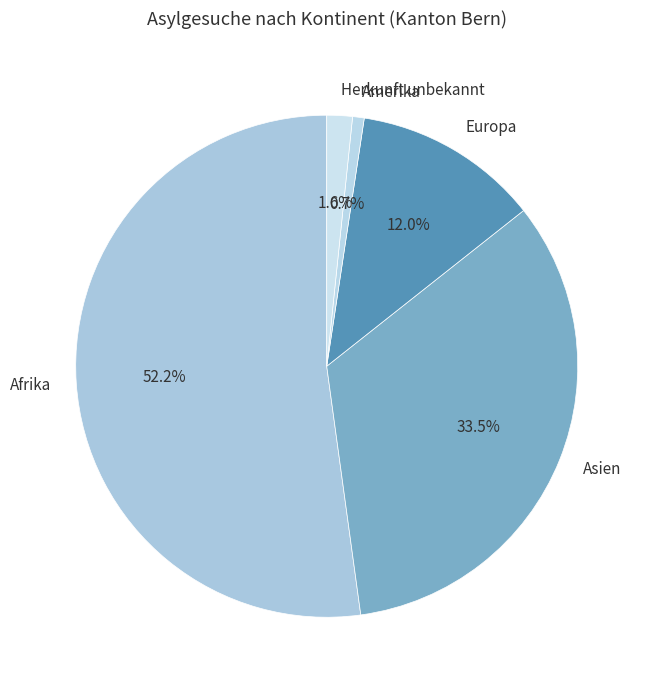

To the nearest percent, what portion does Herkunft unbekannt represent?

2%